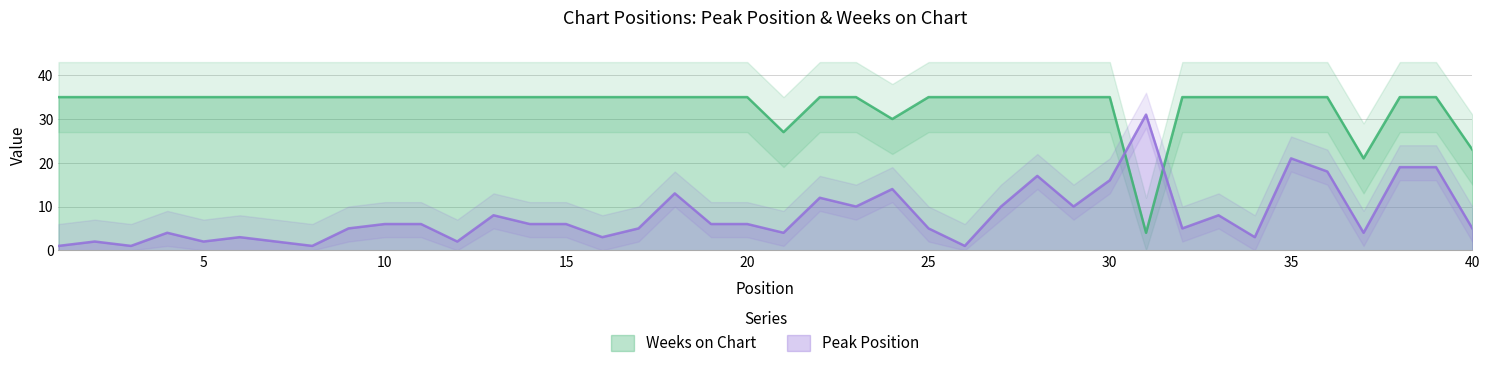

Which series has the largest range (max minus min)?

Weeks on Chart